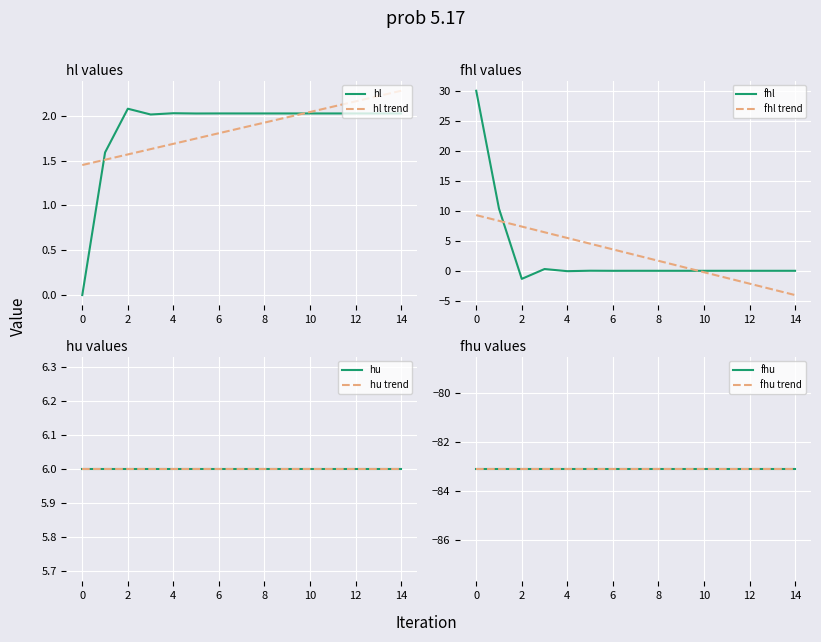

Reading left to right, extract all data points from this chart.

hl: 0.0	1.6	2.1	2.0	2.0	2.0	2.0	2.0	2.0	2.0	2.0	2.0	2.0	2.0	2.0
fhl: 30.0	10.3	-1.3	0.3	-0.1	0.0	-0.0	0.0	-0.0	0.0	-0.0	0.0	-0.0	0.0	-0.0